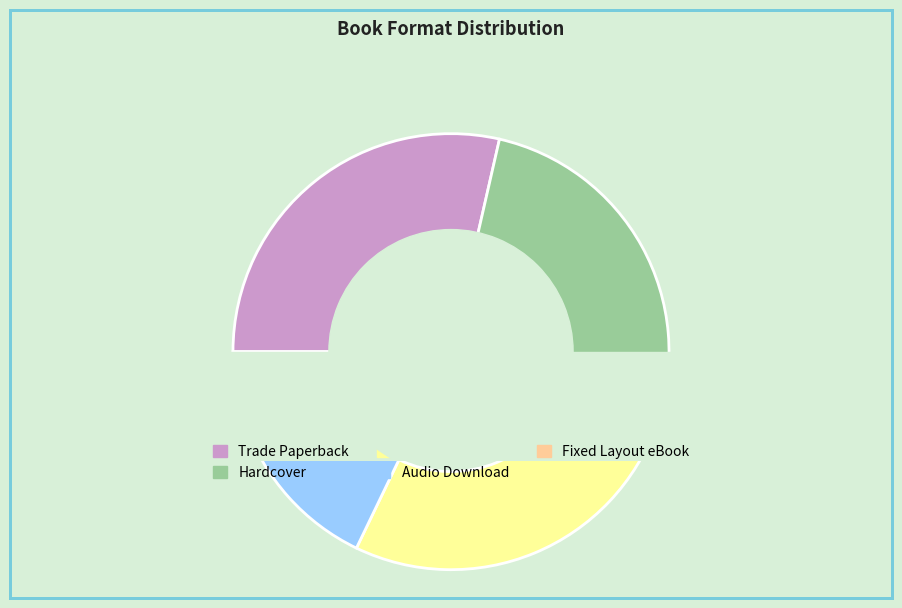

To the nearest percent, what is the average slice percentage?

20%